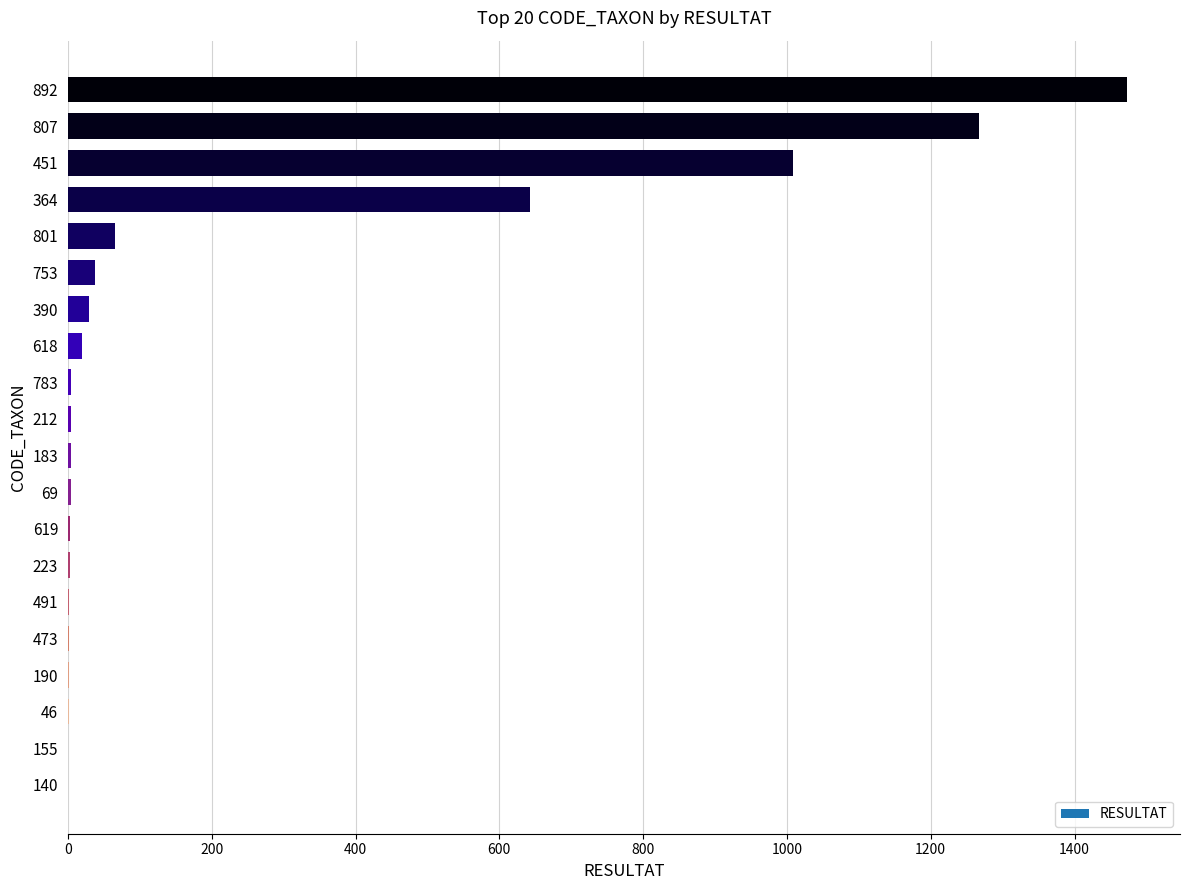

Does the chart contain stacked bars?

No